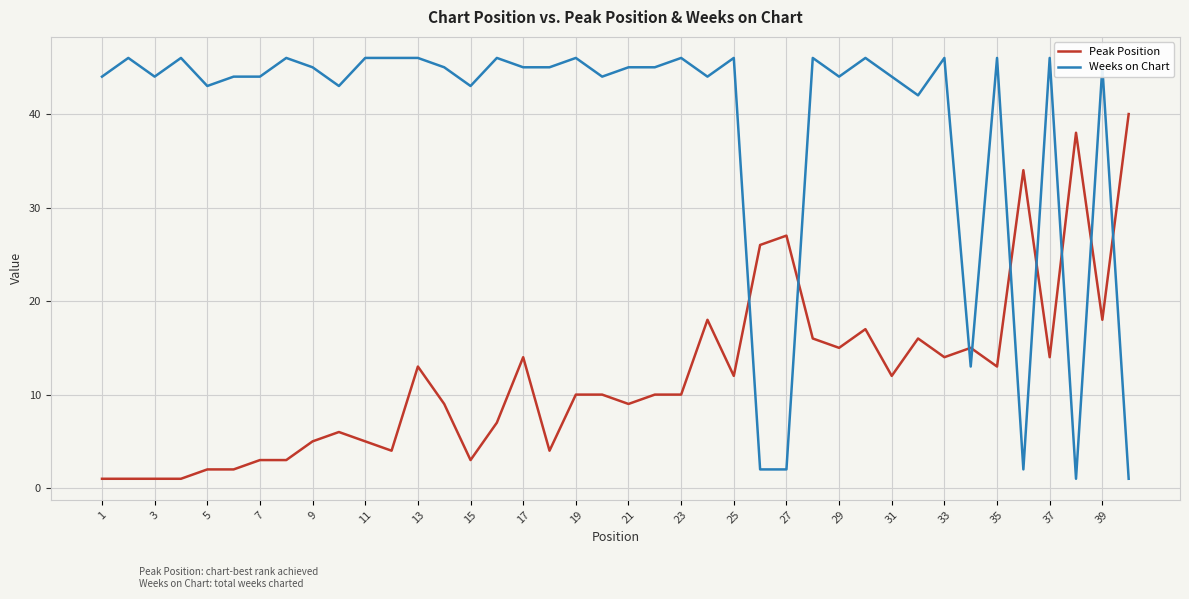

Rank the series by their average value, from highest to lowest.

Weeks on Chart, Peak Position